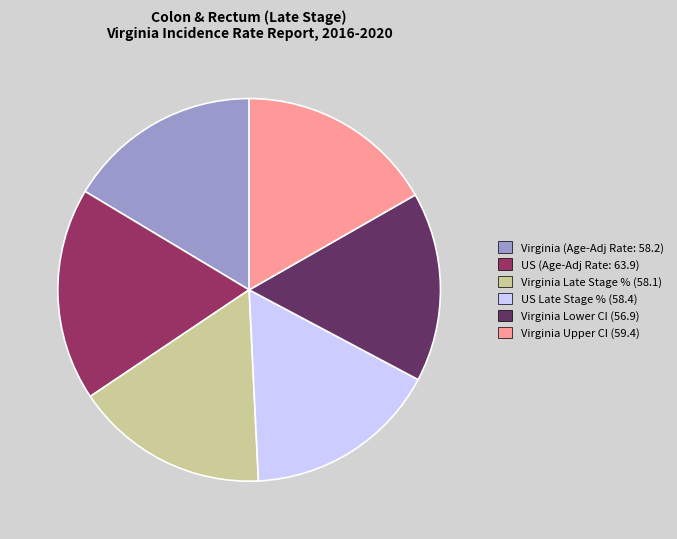

Does any single category account for the majority?

No